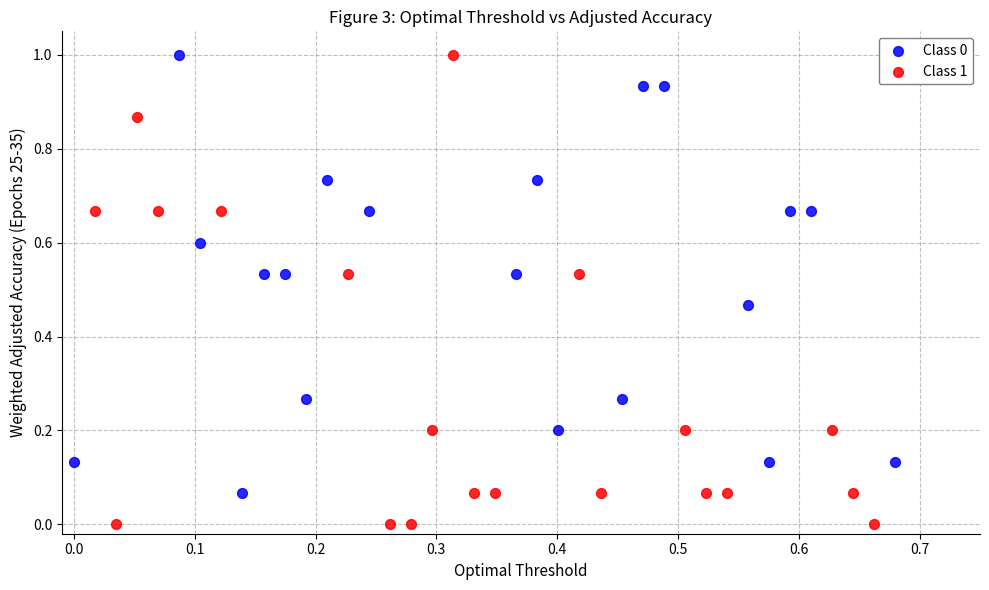

Which series has the largest Y range (max minus min)?

Class 1